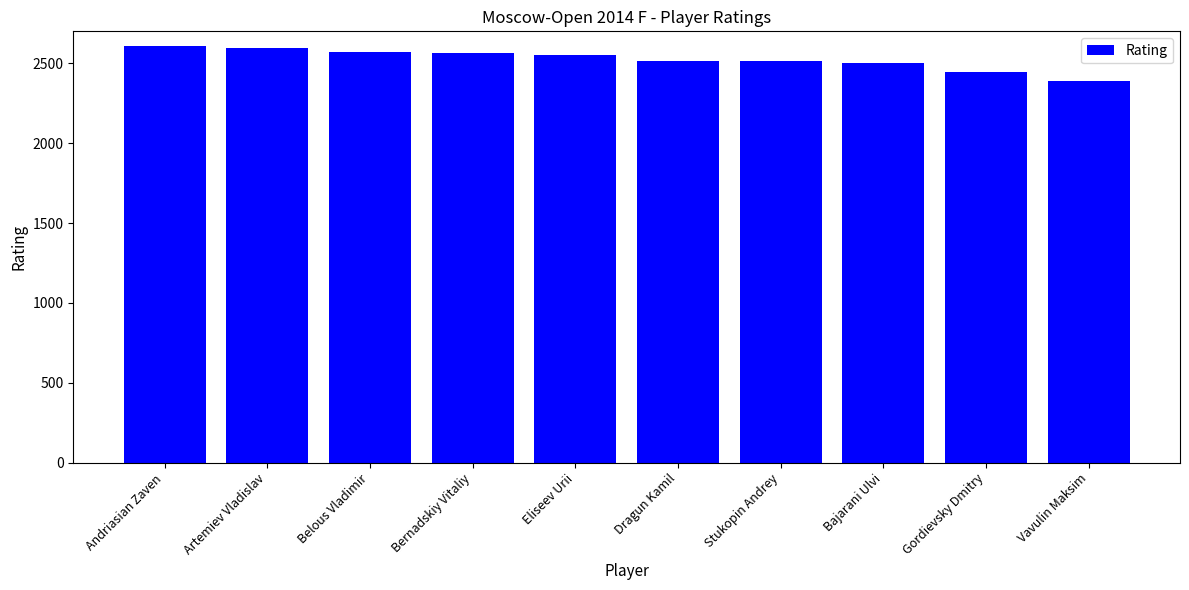

How many categories are shown in the chart?

10